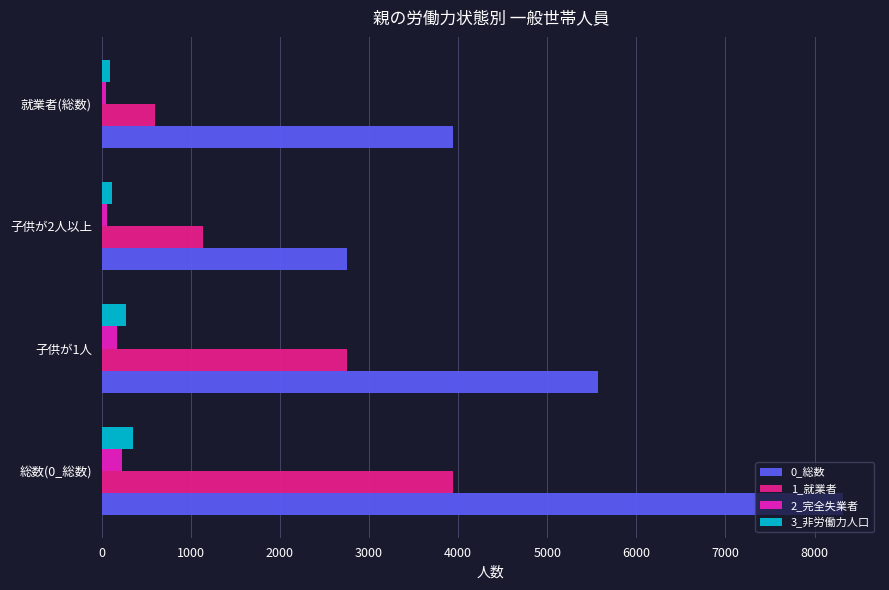

The 1_就業者 series shows 601 at 就業者(総数). True or false?

True